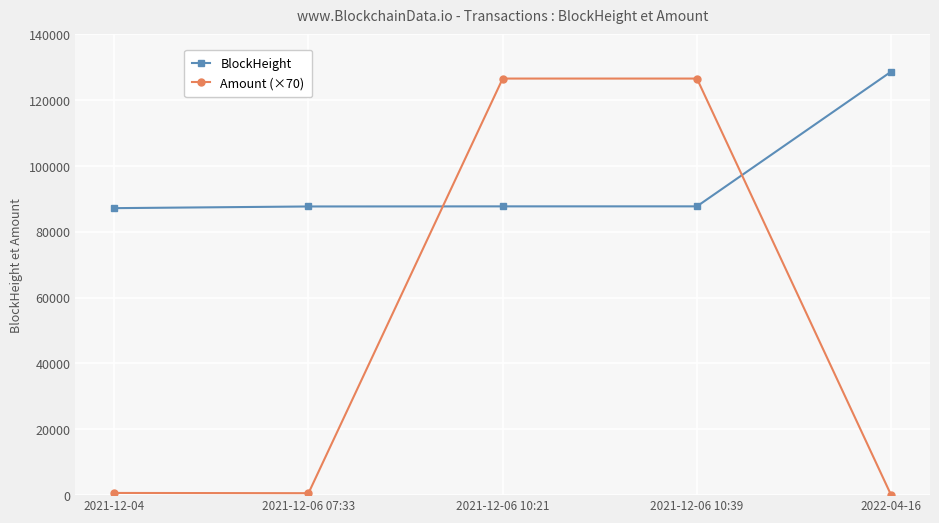

Is it true that BlockHeight equals 56647.4 at 2021-12-04?

False